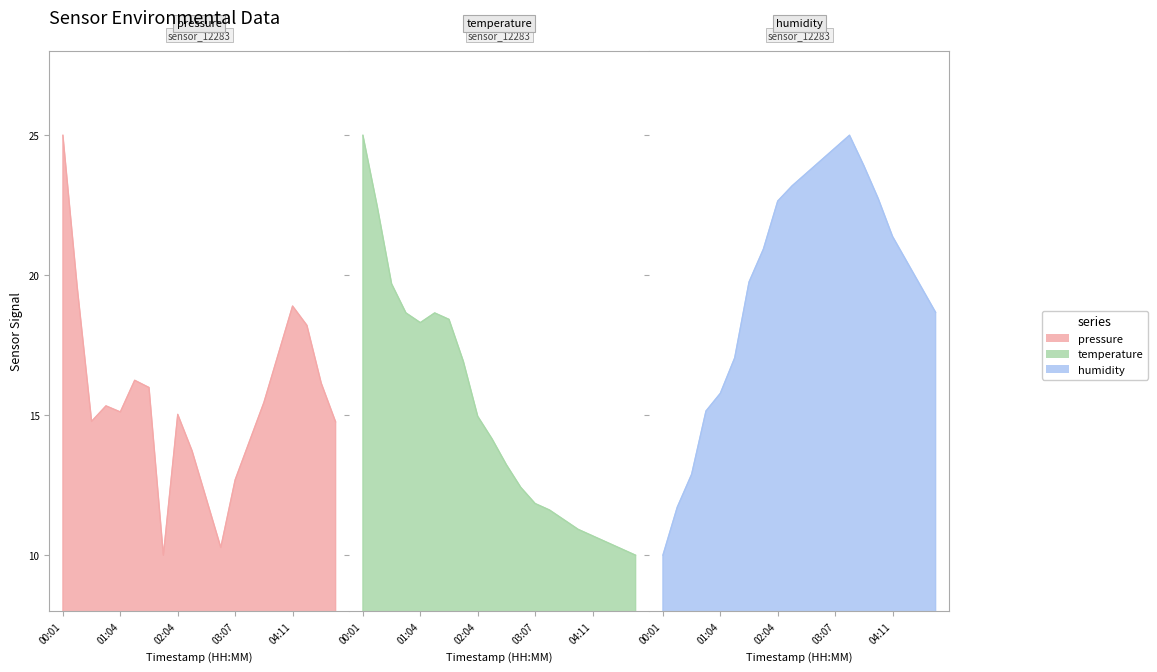

What is the difference between the maximum and second lowest values in the pressure series?

14.7